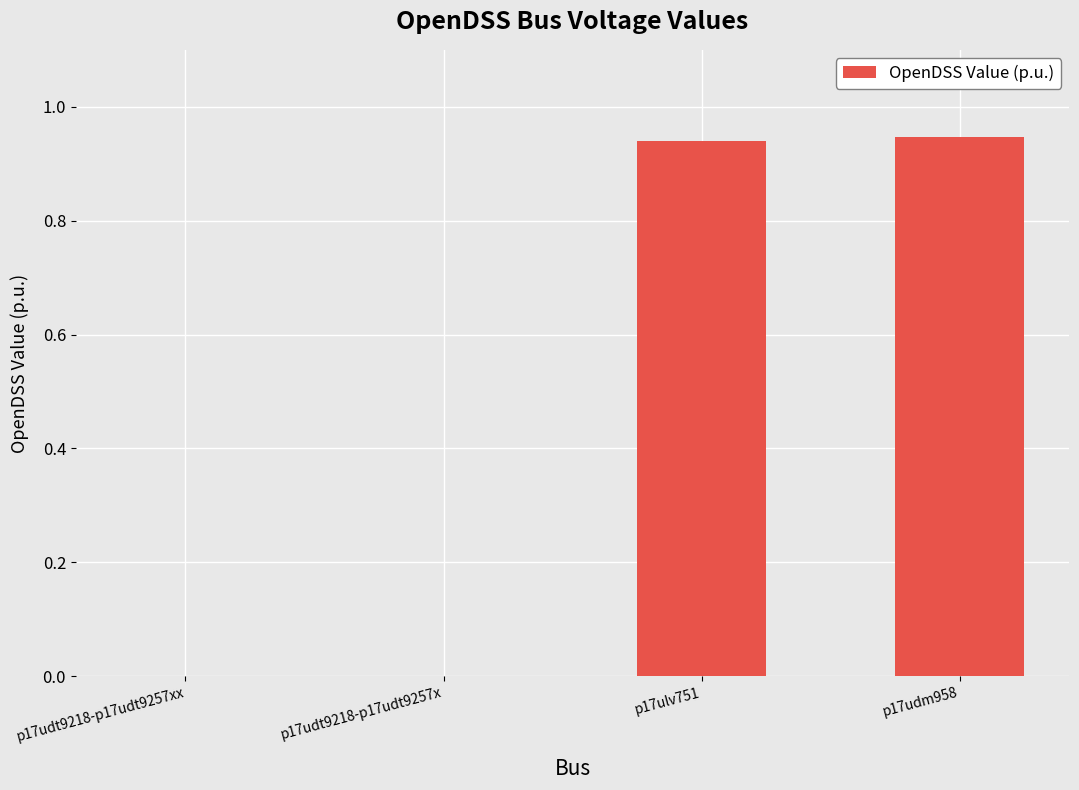

What is the sum of all values?

1.9